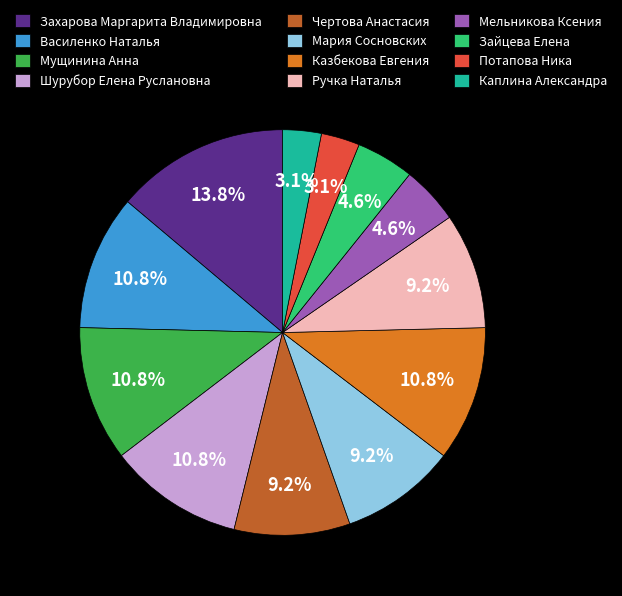

Is it true that Захарова Маргарита Владимировна is 14% of the pie?

True